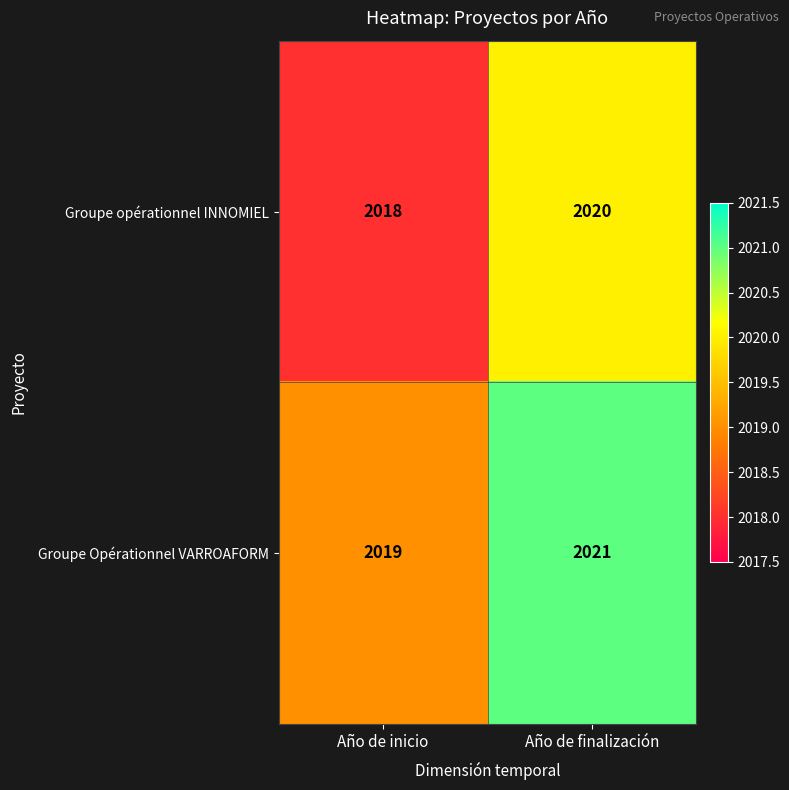

What is the total value across all series at Año de inicio?

4037